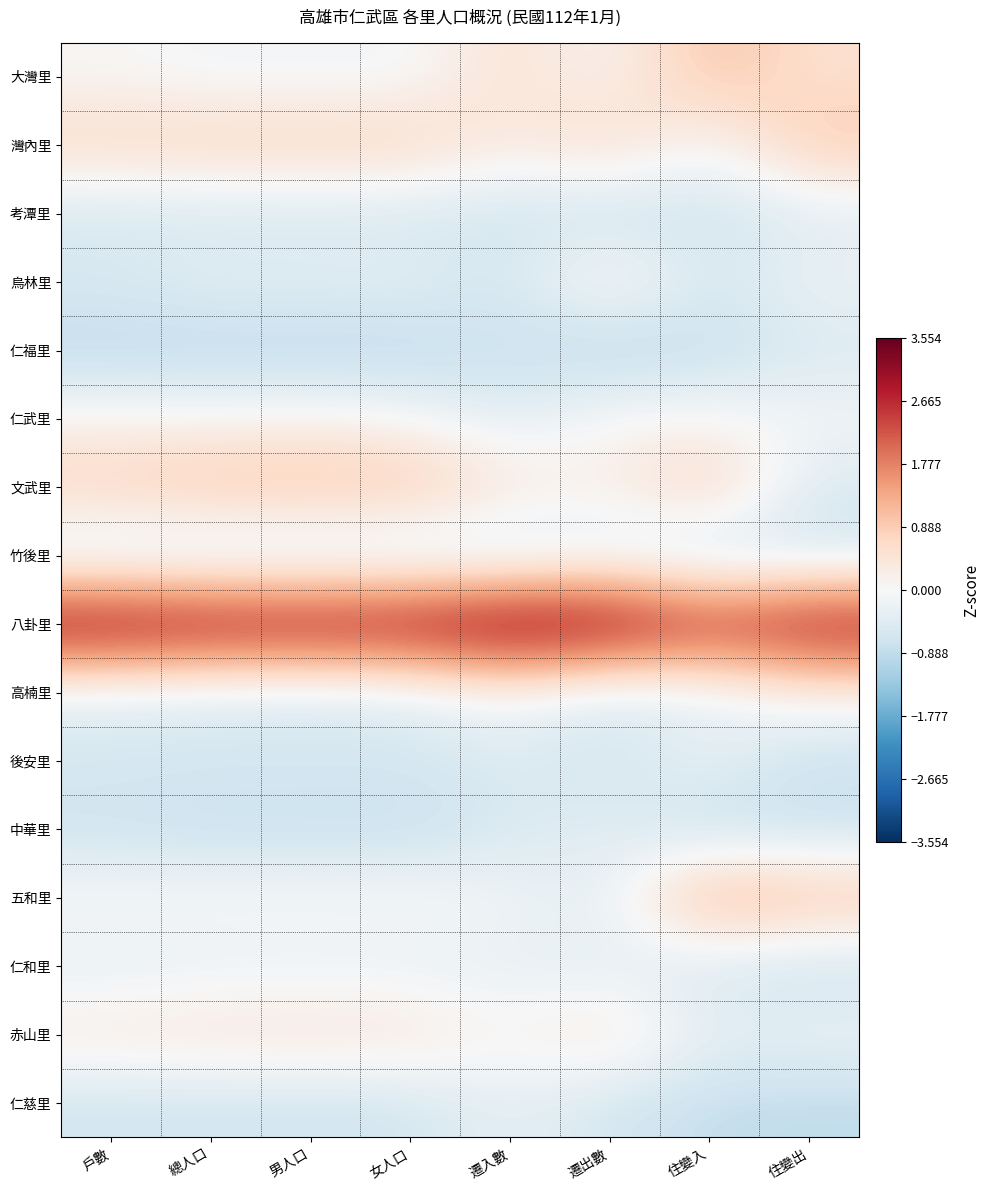

What is the difference between the highest and lowest values at 總人口?

4.2